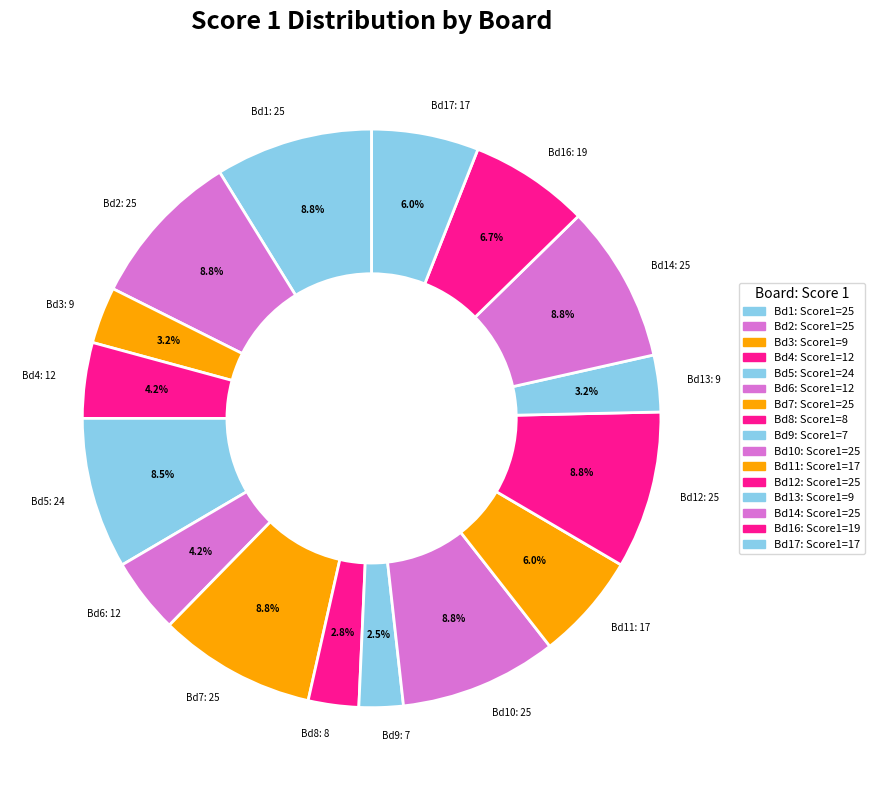

Count the number of slices in the pie.

16